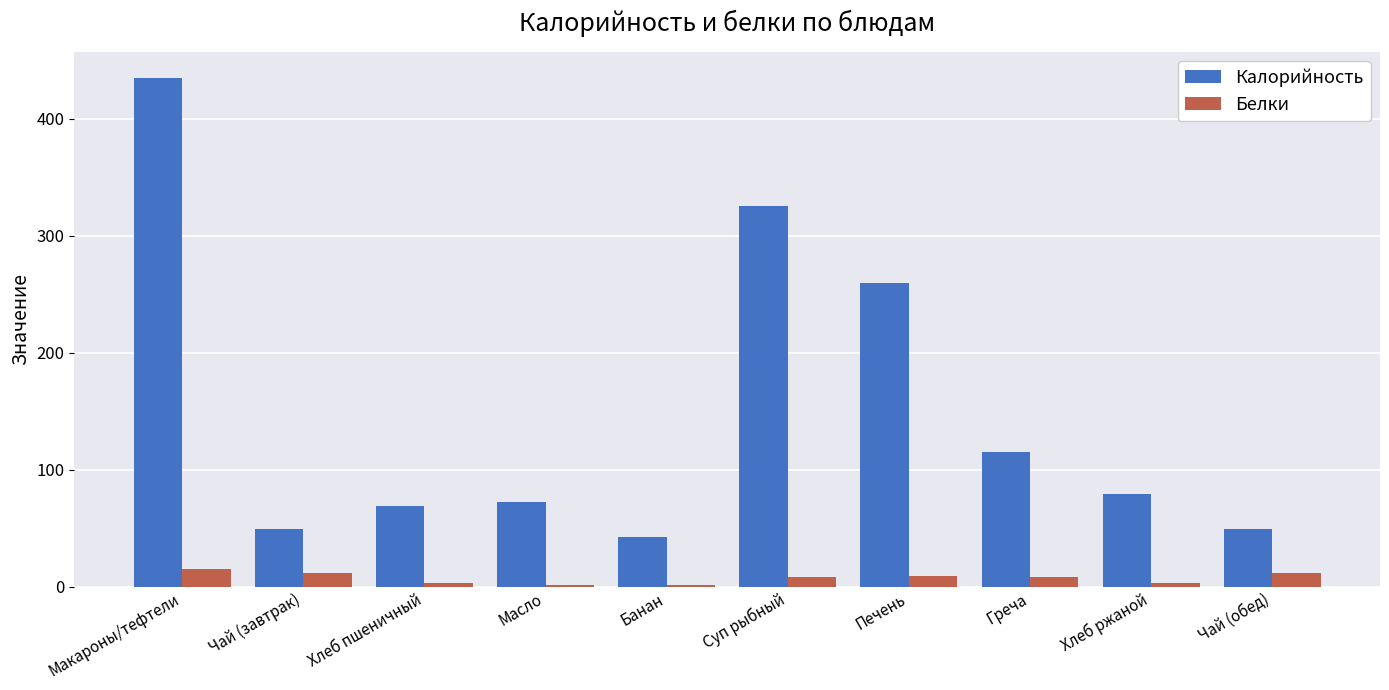

What is the greatest value displayed?

435.0